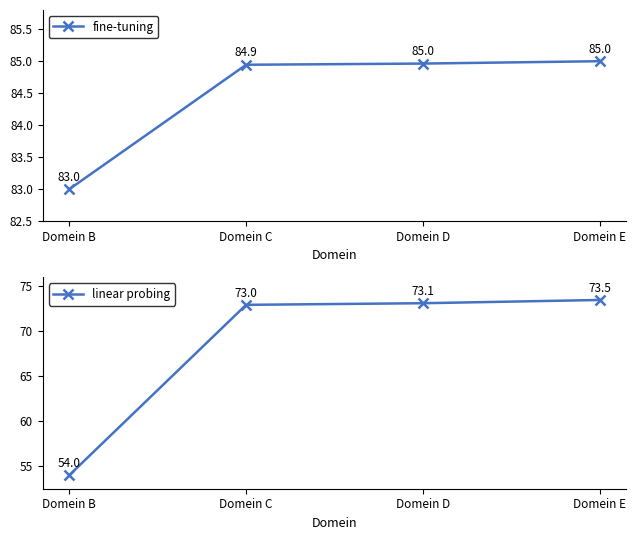

Between Domein C and Domein E, which series saw the biggest shift?

linear probing